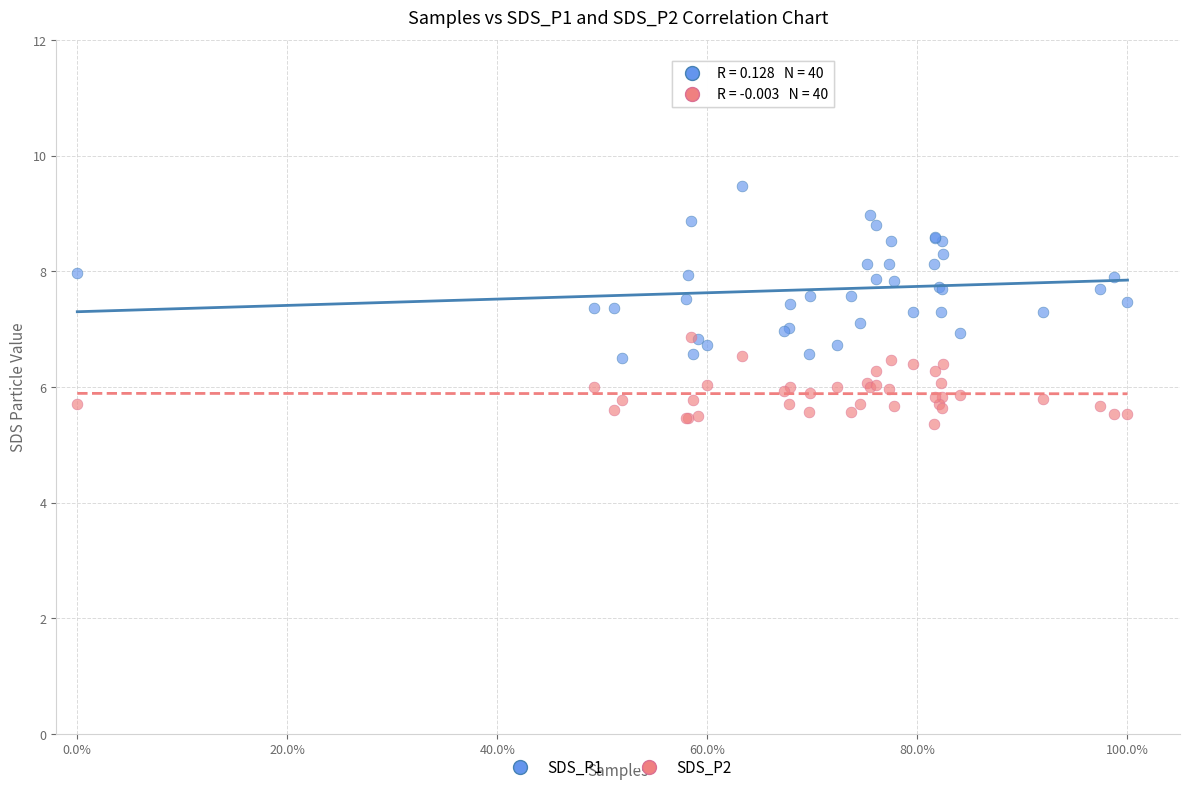

Which series has the largest Y range (max minus min)?

SDS_P1